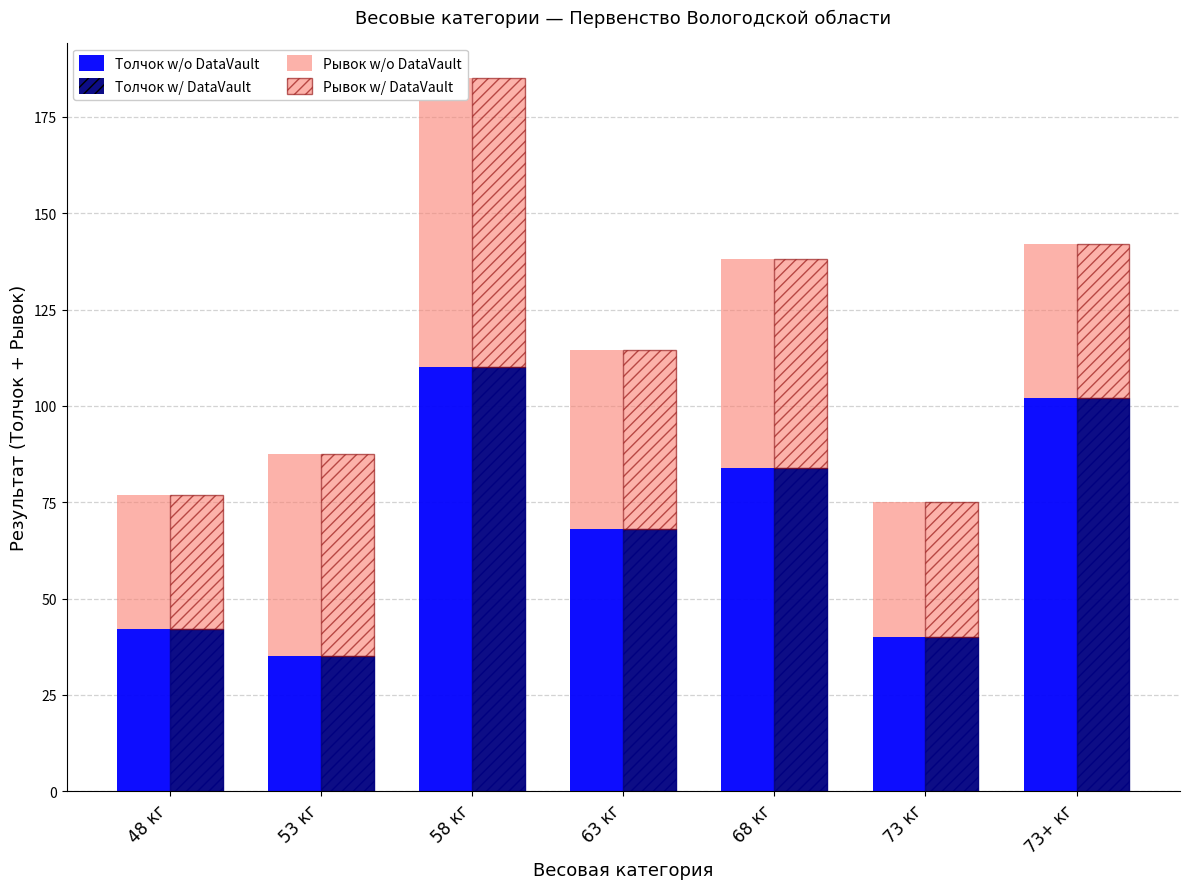

What position from the right is 48 кг?

7